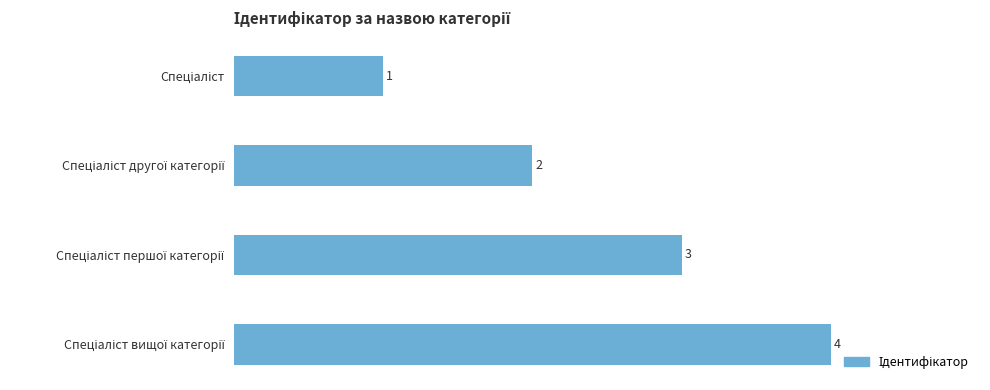

What is the sum of all values?

10